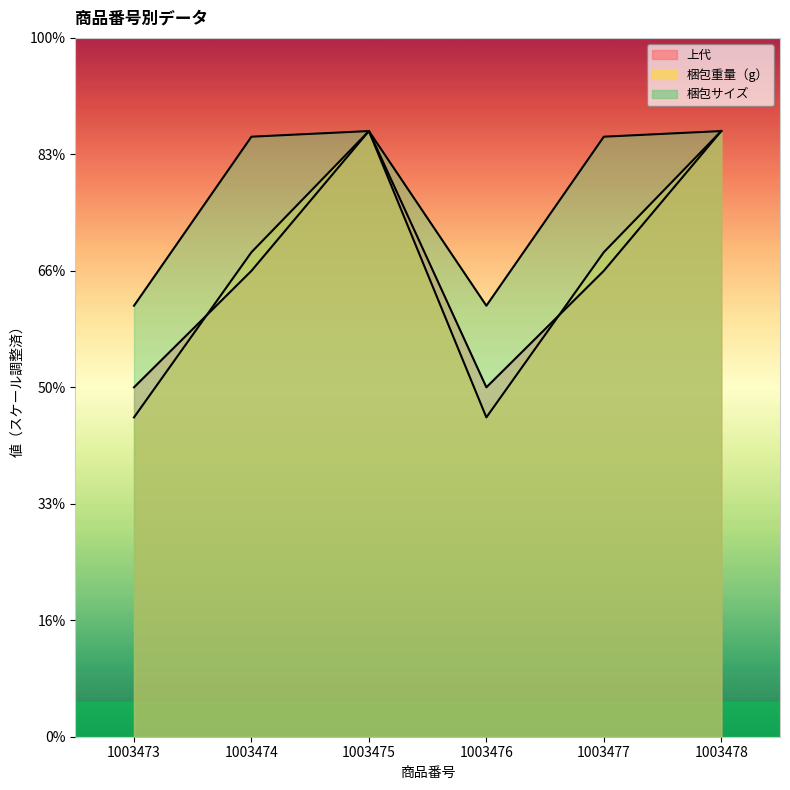

What is the approximate value of 上代 at 1003475?

26000.0